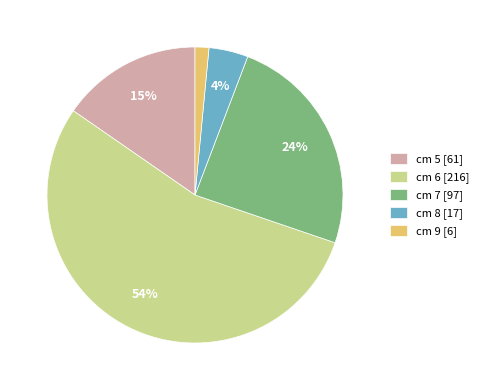

To the nearest percent, what percentage of the pie is cm 7 [97]?

24%